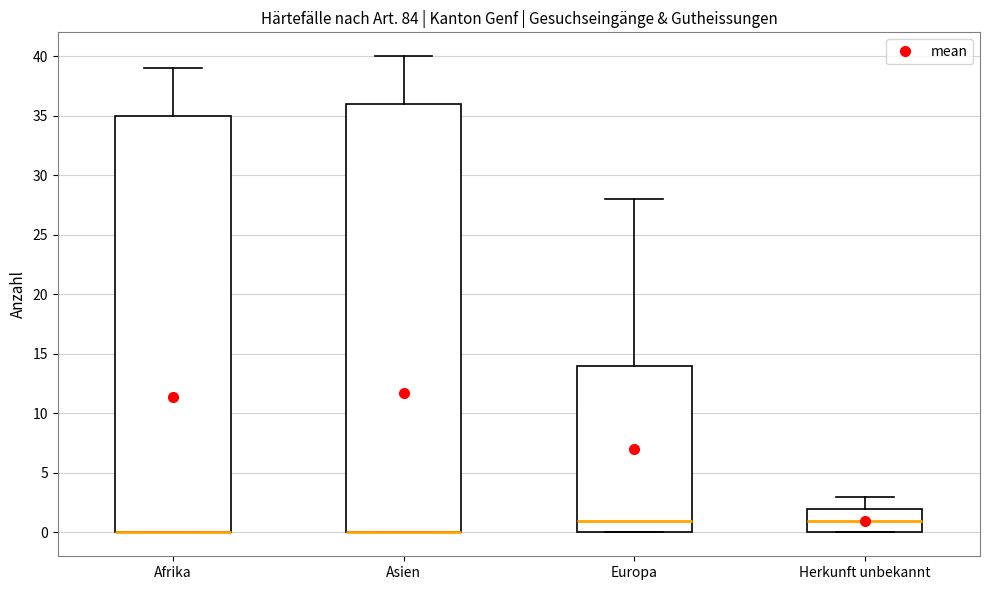

Which box is the tallest, from its lower edge to its upper edge?

Asien